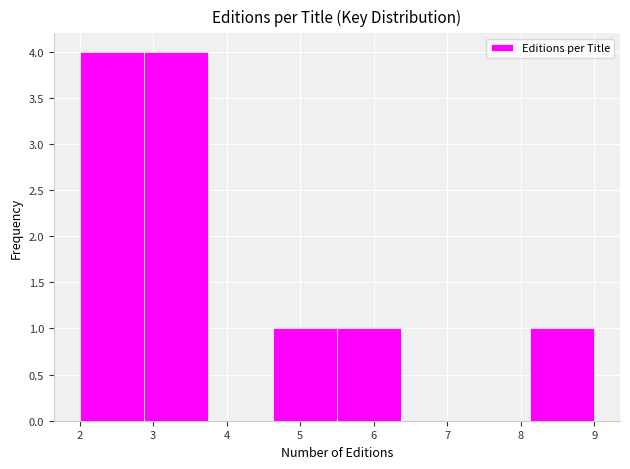

Reading left to right, list every bar in this chart as the range it spans on the x-axis followed by its height. Neither the bar edges nor the heights are printed on the chart, so give them approximately, as read against the axes.

2.0 to 2.9: 4
2.9 to 3.8: 4
3.8 to 4.6: 0
4.6 to 5.5: 1
5.5 to 6.4: 1
6.4 to 7.3: 0
7.3 to 8.1: 0
8.1 to 9.0: 1